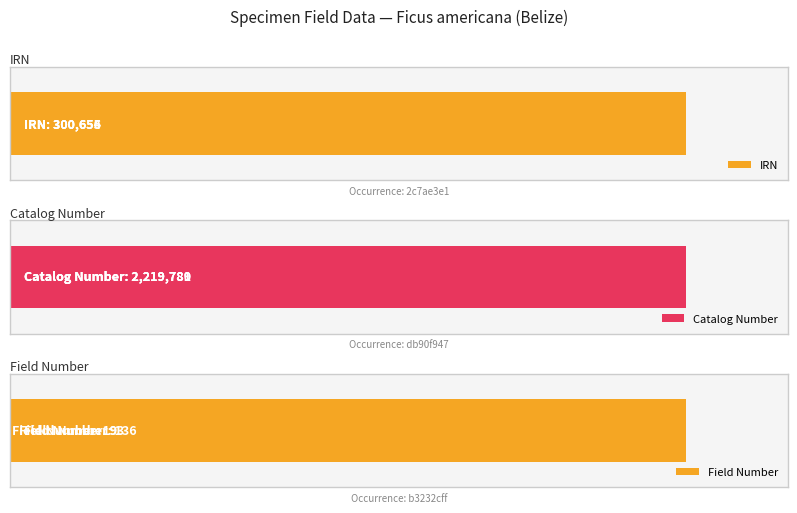

What is the average value of the Field Number series?

83